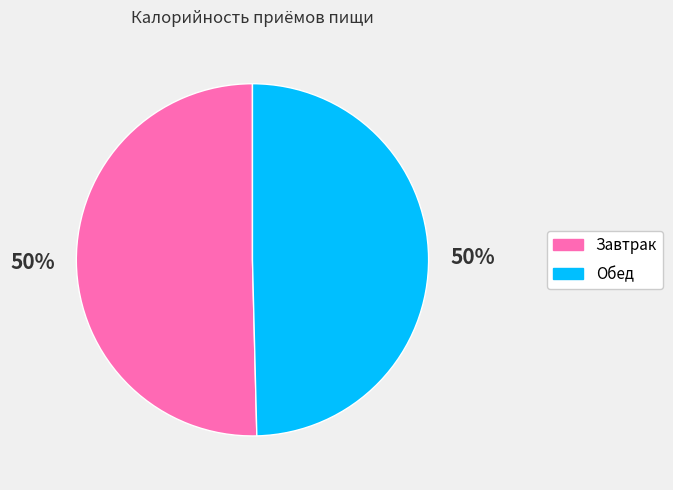

What is the ratio of the value at Завтрак to the value at Обед?

1.0